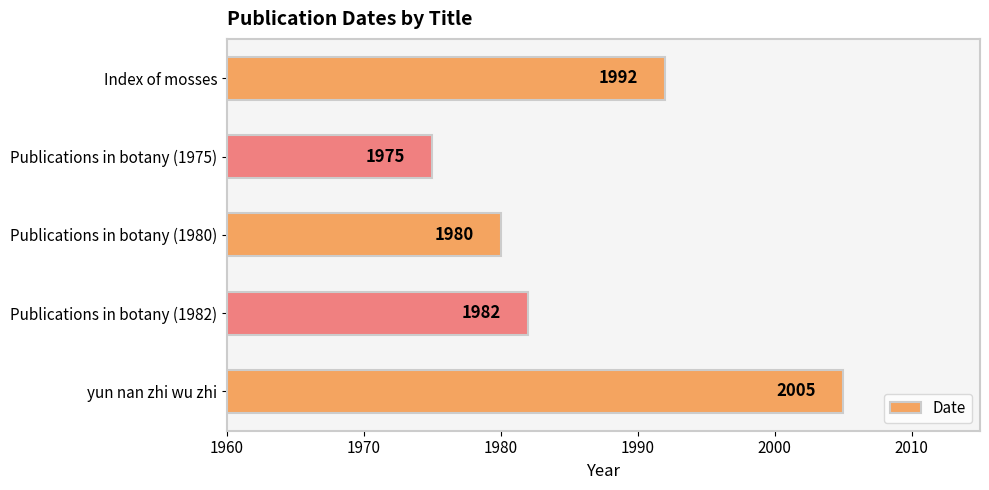

Where is the data nearest to the value 1990?

Index of mosses